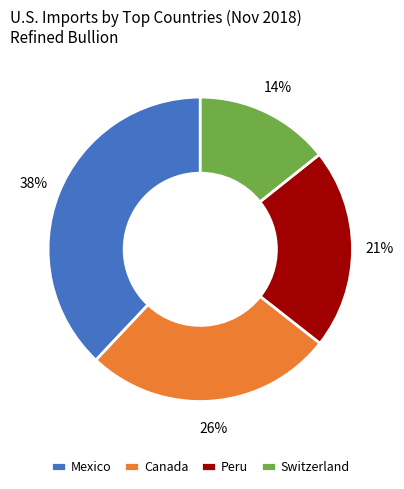

Is Peru the majority of the pie?

No